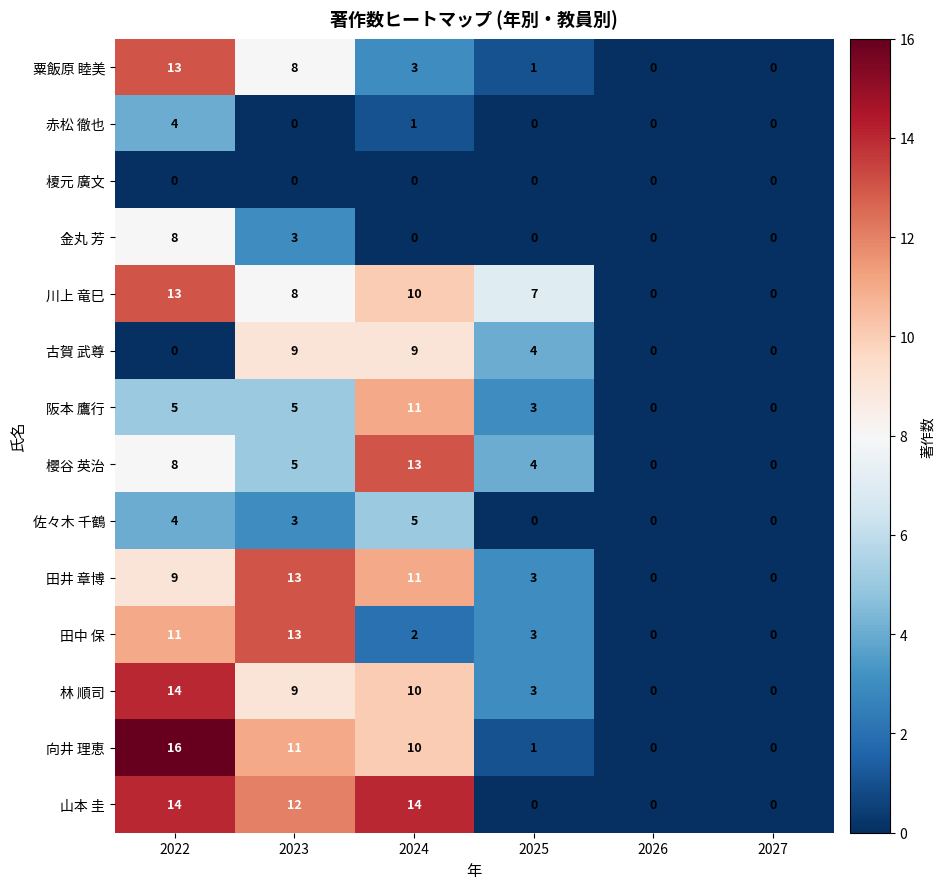

Where is 佐々木 千鶴 nearest to the value 2?

2023